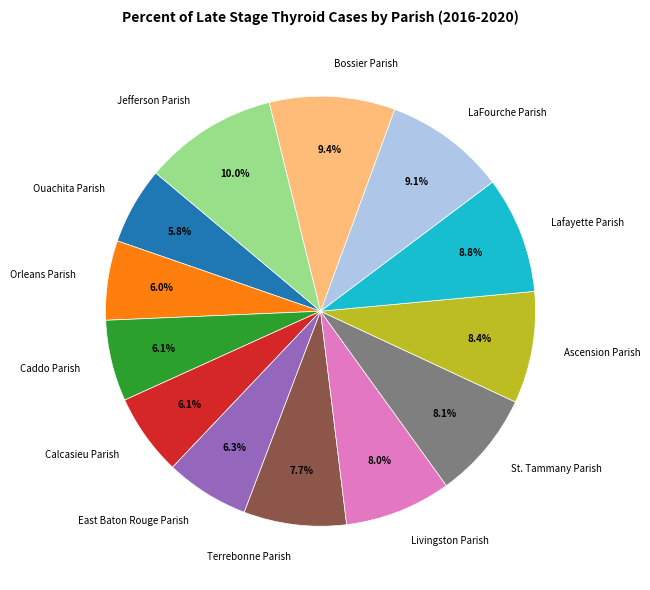

Which category has the biggest portion of the pie?

Jefferson Parish